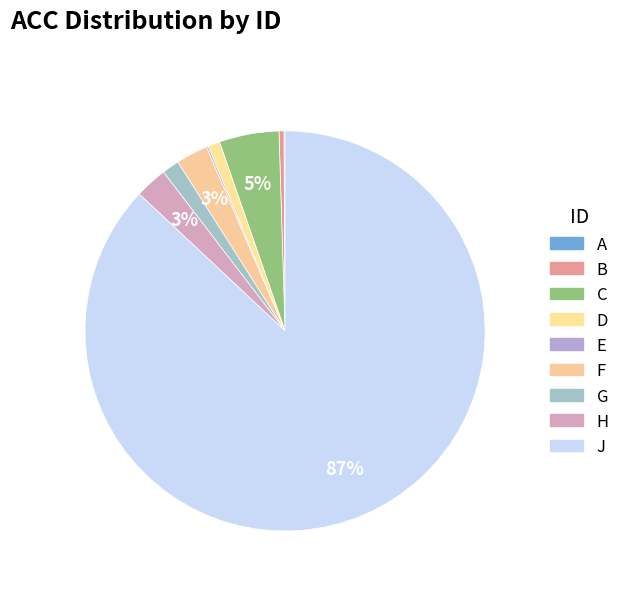

Is C the majority of the pie?

No